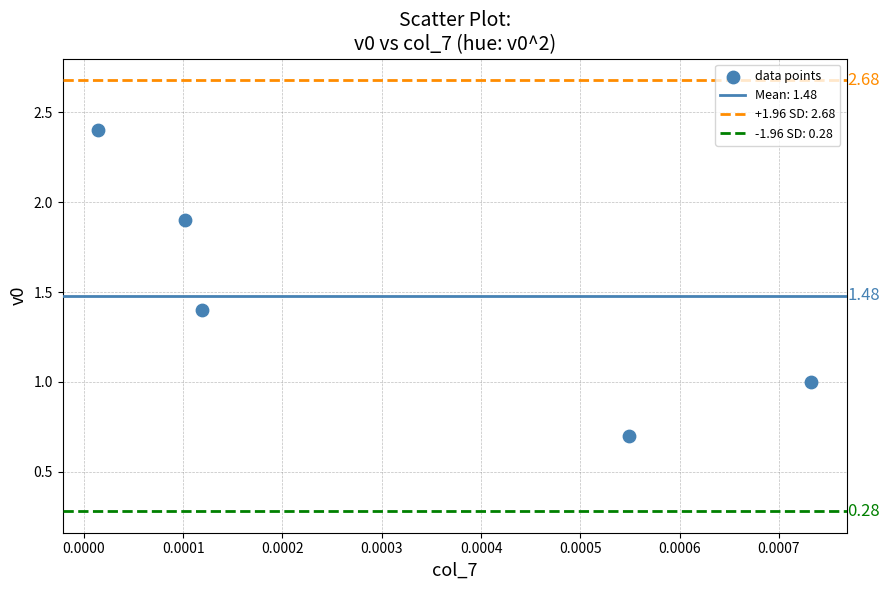

What is the range of Y values (max minus min)?

1.7